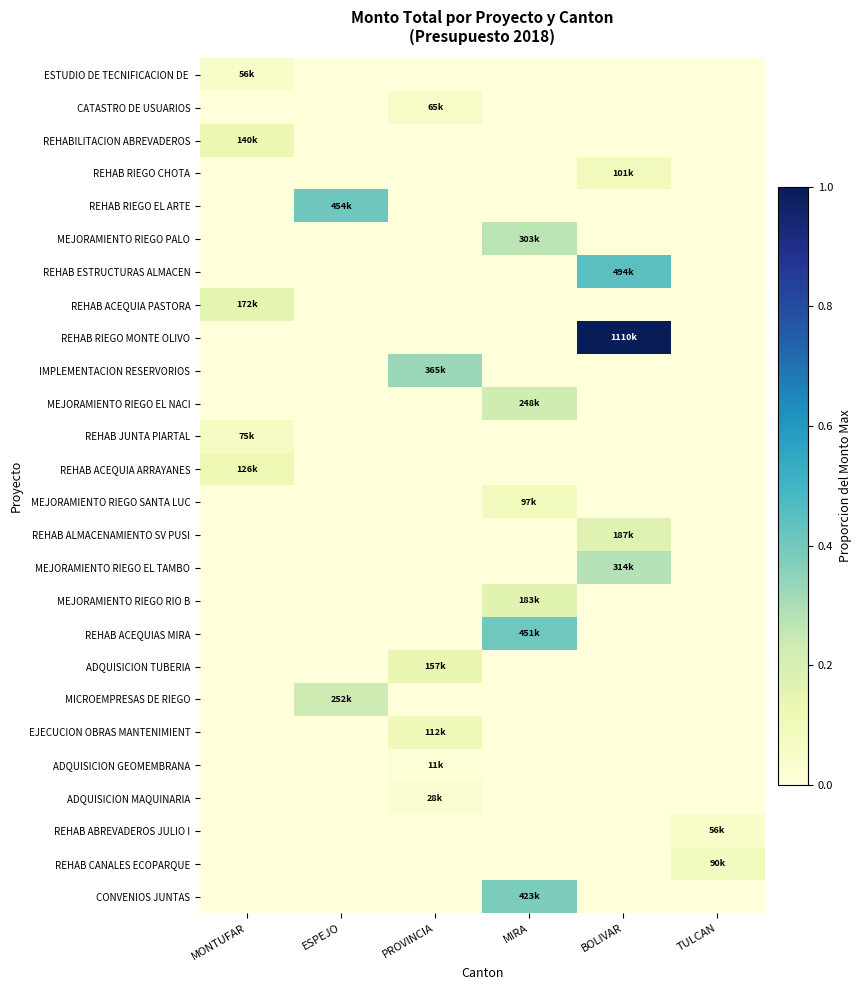

At how many categories does at least one series exceed 0?

6